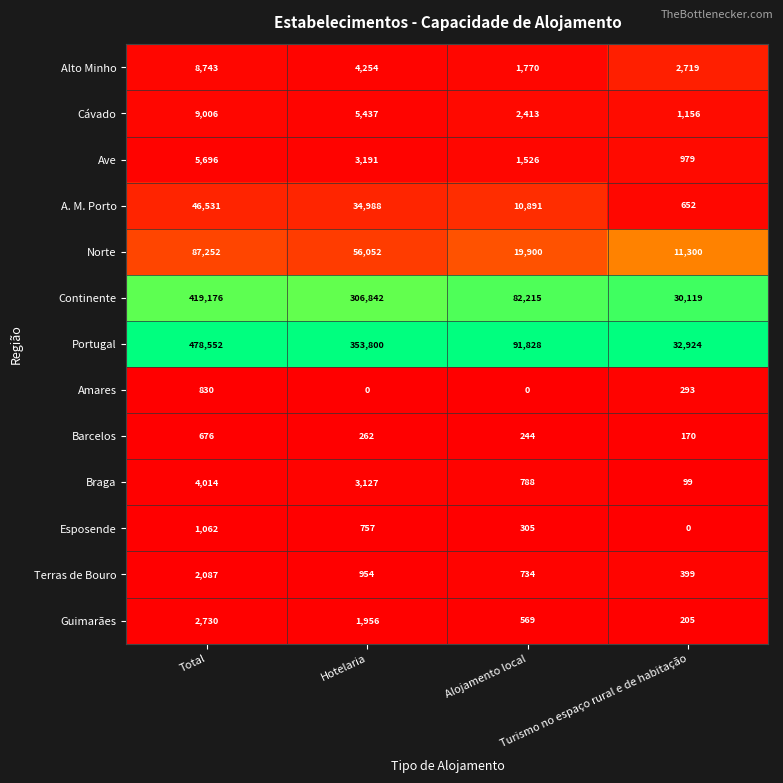

What is the spread (max minus min) of values at Total?

477876